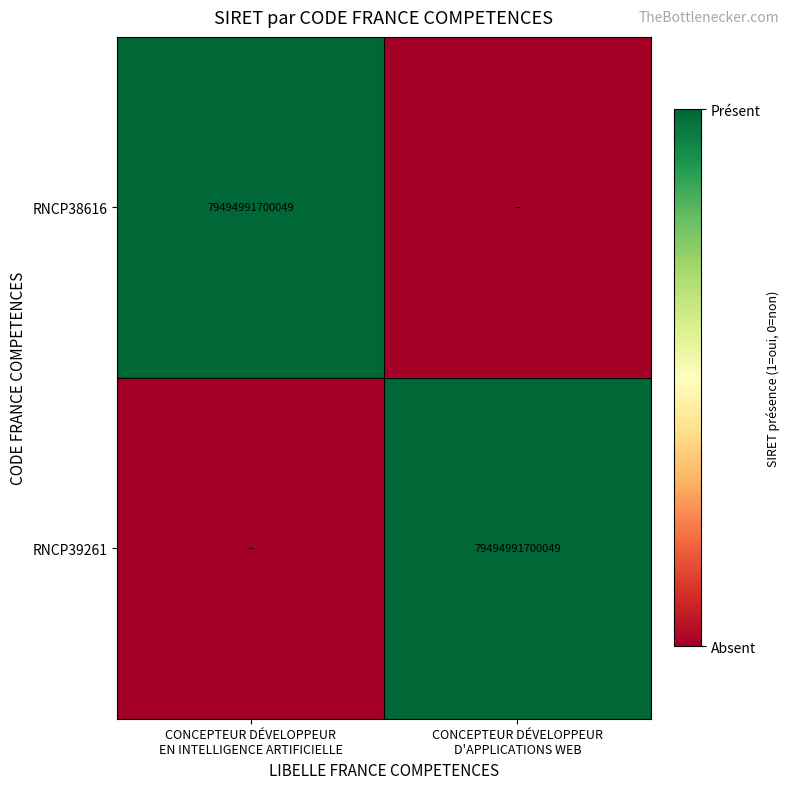

Rank the categories by RNCP39261 value from lowest to highest.

CONCEPTEUR DÉVELOPPEUR EN INTELLIGENCE ARTIFICIELLE, CONCEPTEUR DÉVELOPPEUR D'APPLICATIONS WEB